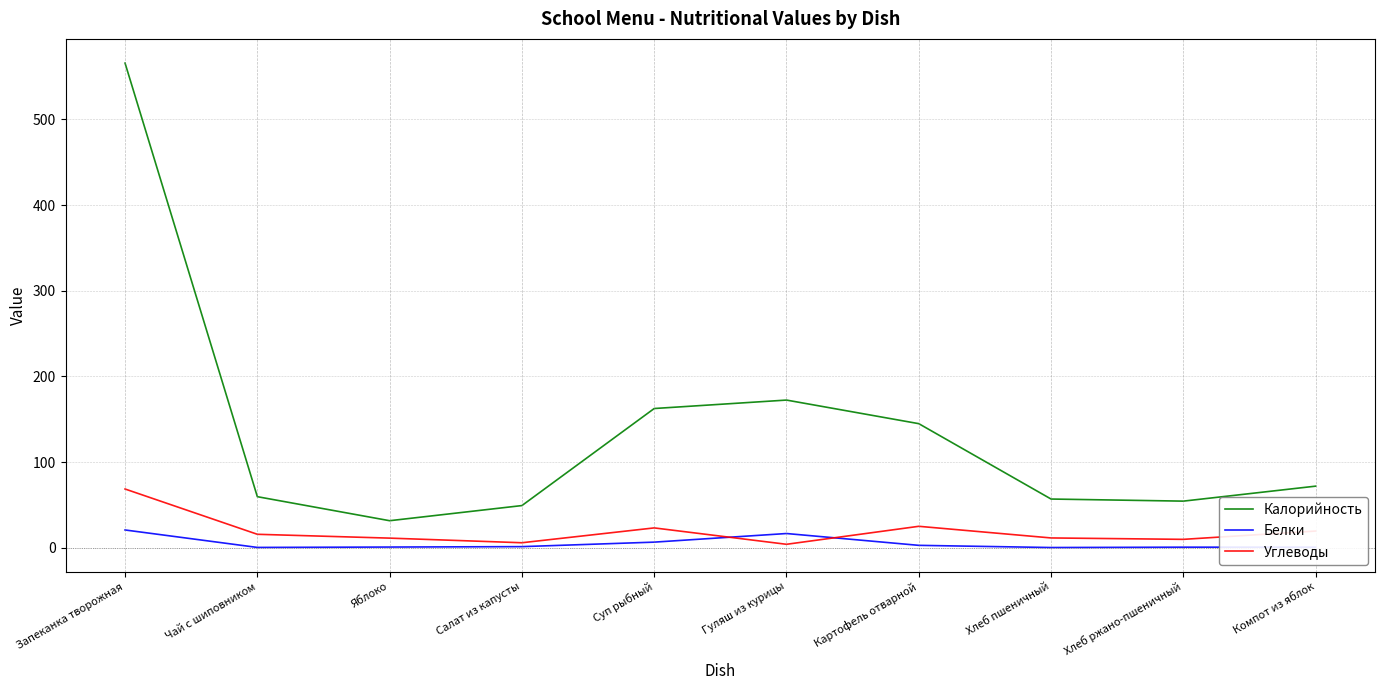

List the labels in order of Белки value, largest first.

Запеканка творожная, Гуляш из курицы, Суп рыбный, Картофель отварной, Салат из капусты, Яблоко, Компот из яблок, Хлеб ржано-пшеничный, Чай с шиповником, Хлеб пшеничный